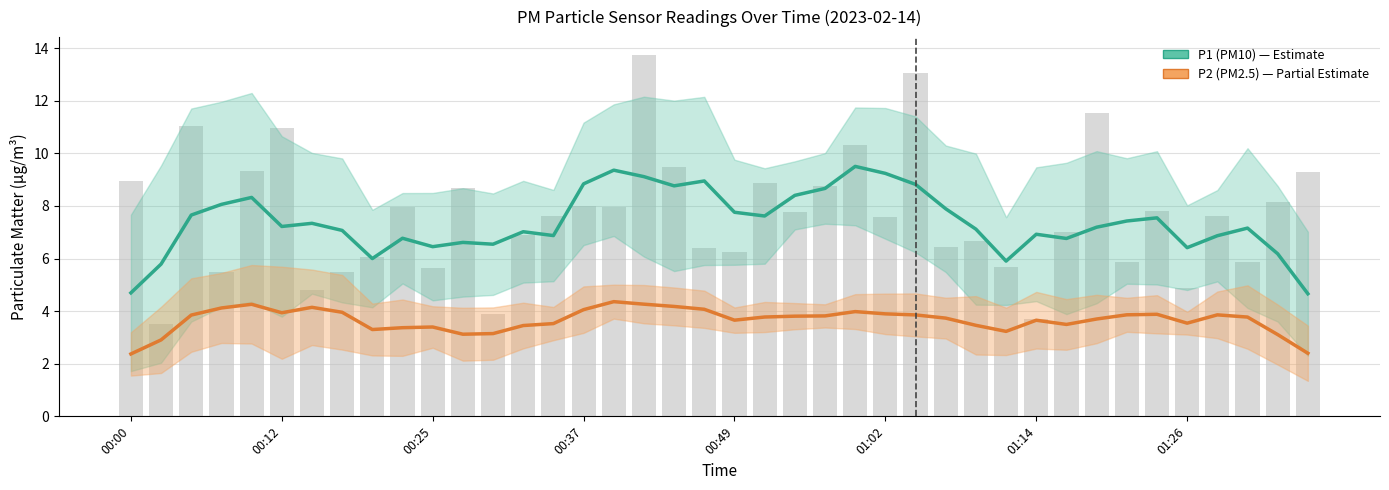

Which series has the largest total across all categories?

P1 (PM10)